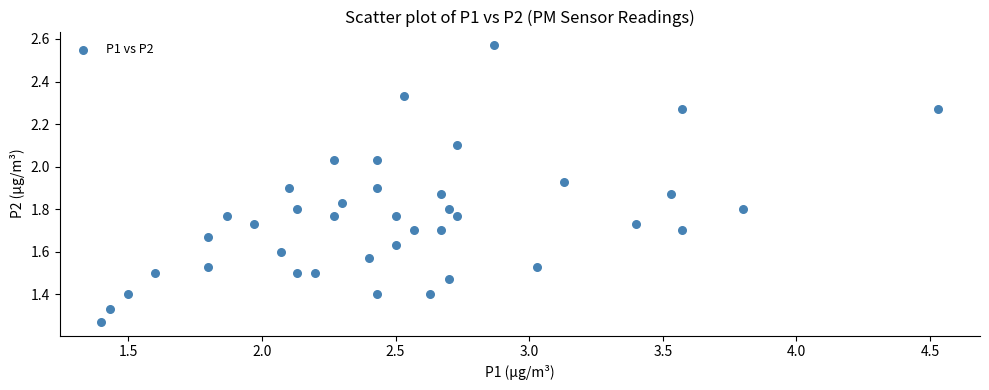

What is the range of X values (max minus min)?

3.1